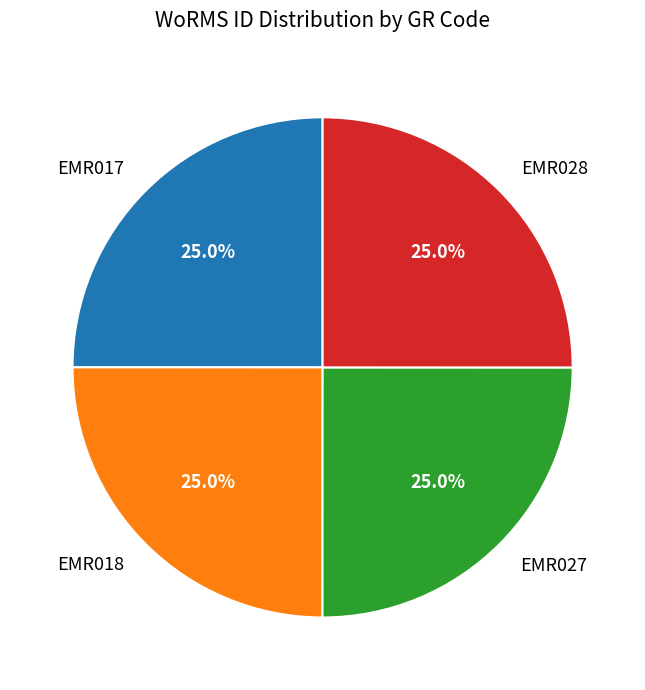

Is there a majority slice in this chart?

No